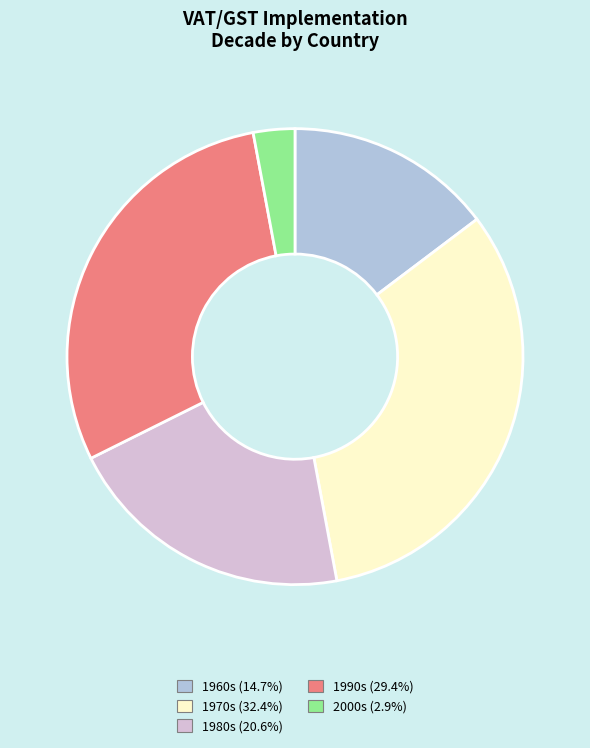

Count the number of slices in the pie.

5